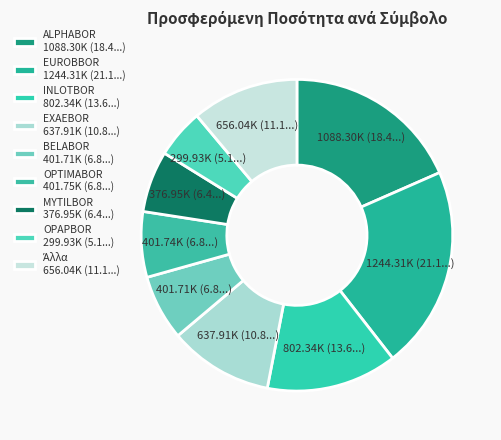

Which category has the biggest portion of the pie?

EUROBBOR 1244.31K (21.1...)